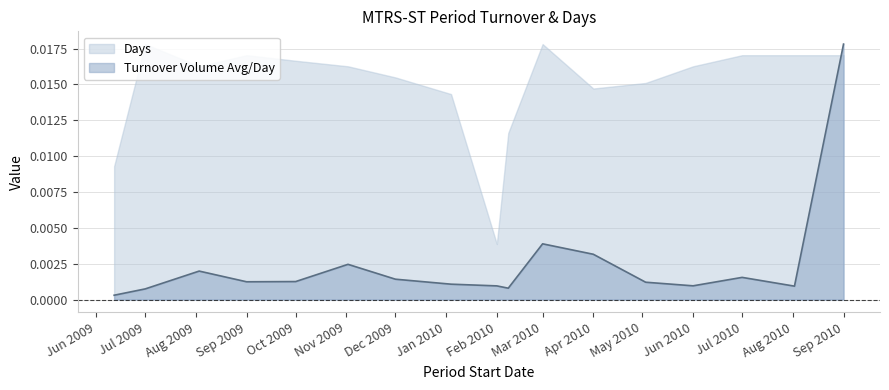

What position from the right is 2009-06-12?

17